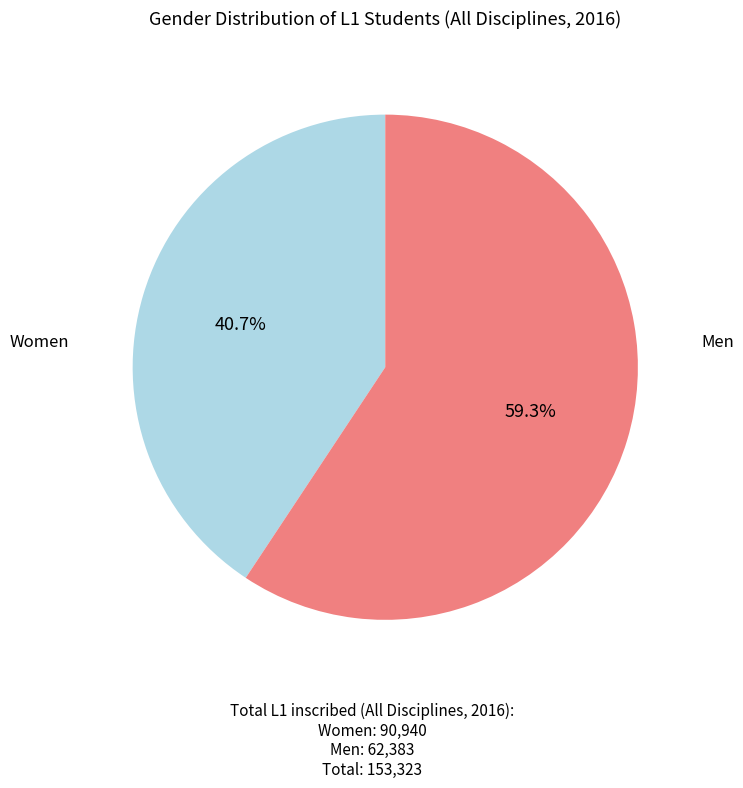

Is there a majority slice in this chart?

Yes